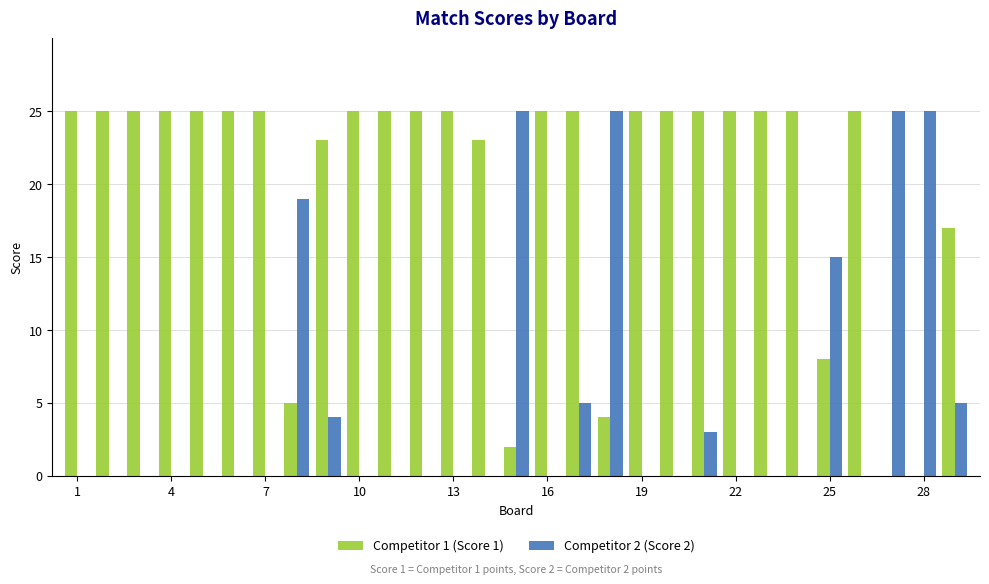

What is the sum of all Competitor 1 (Score 1) values?

582